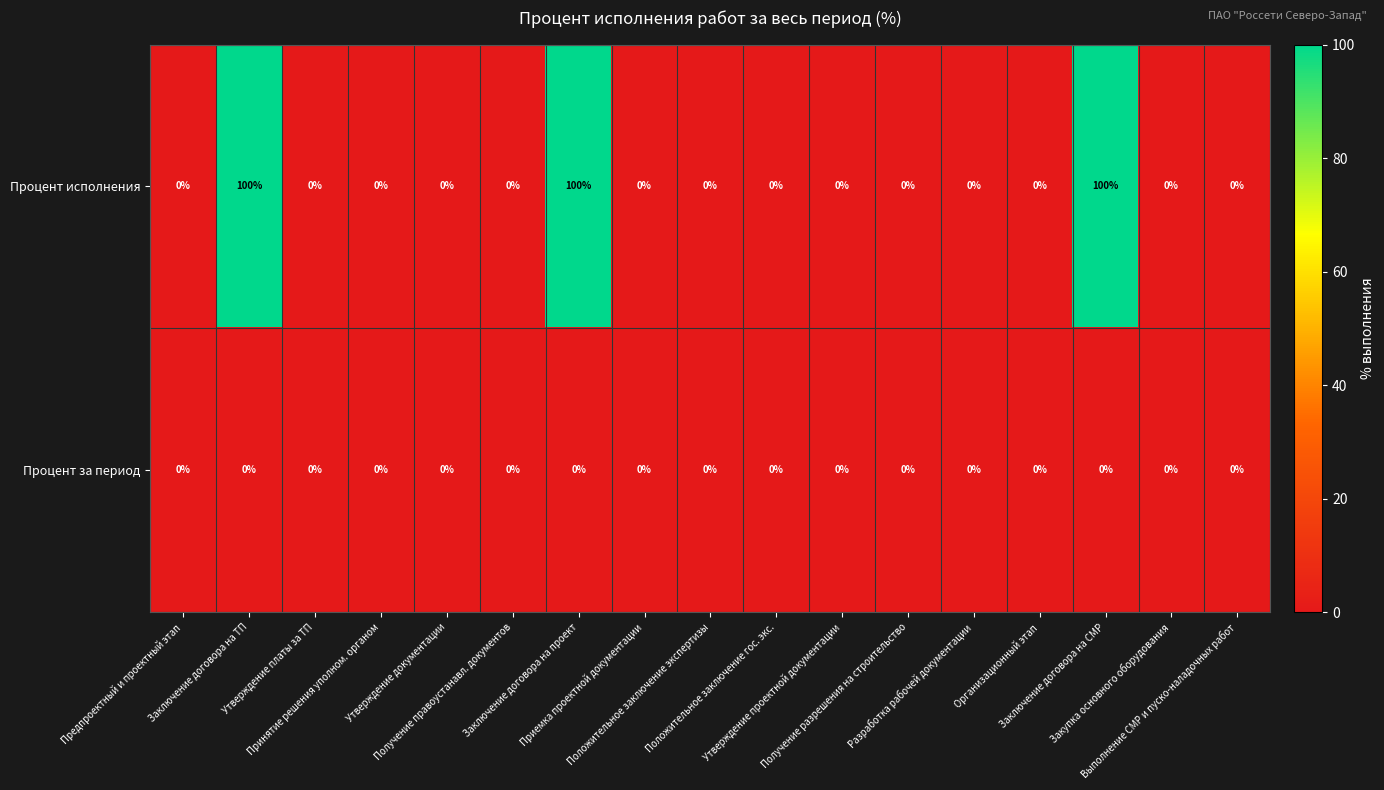

Which series has the largest total across all categories?

Процент исполнения